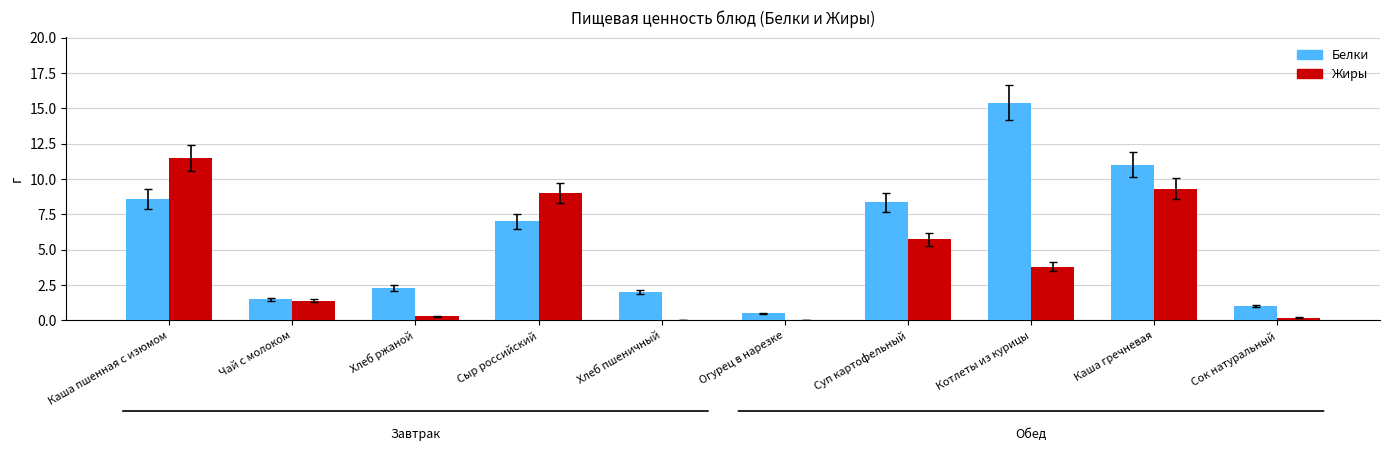

Read the Белки value at Хлеб пшеничный.

2.0